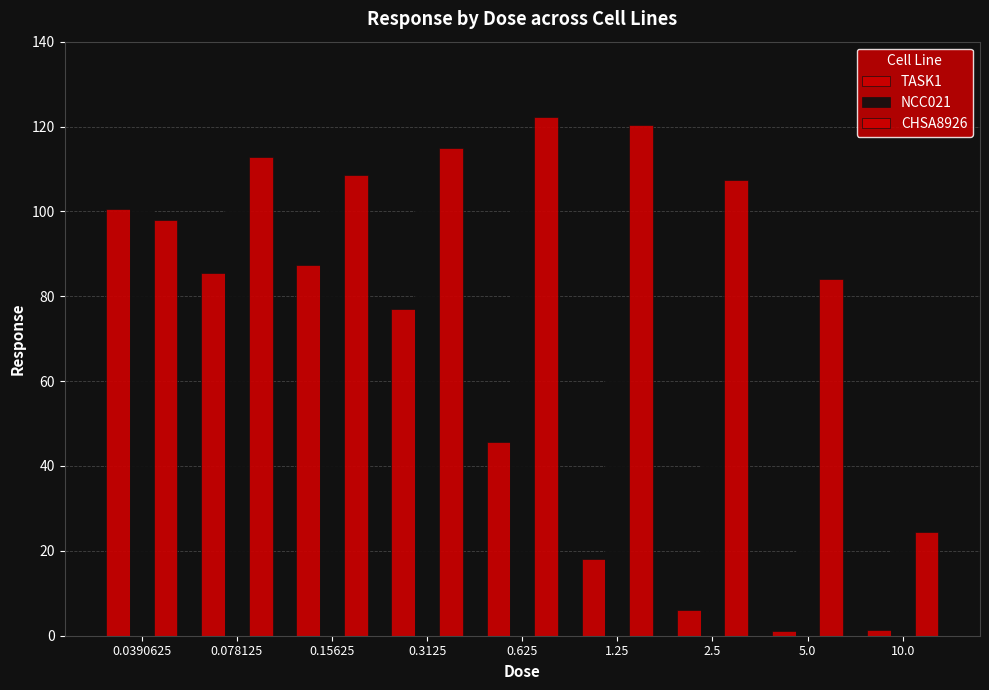

Between 2.5 and 0.3125, which is larger?

0.3125